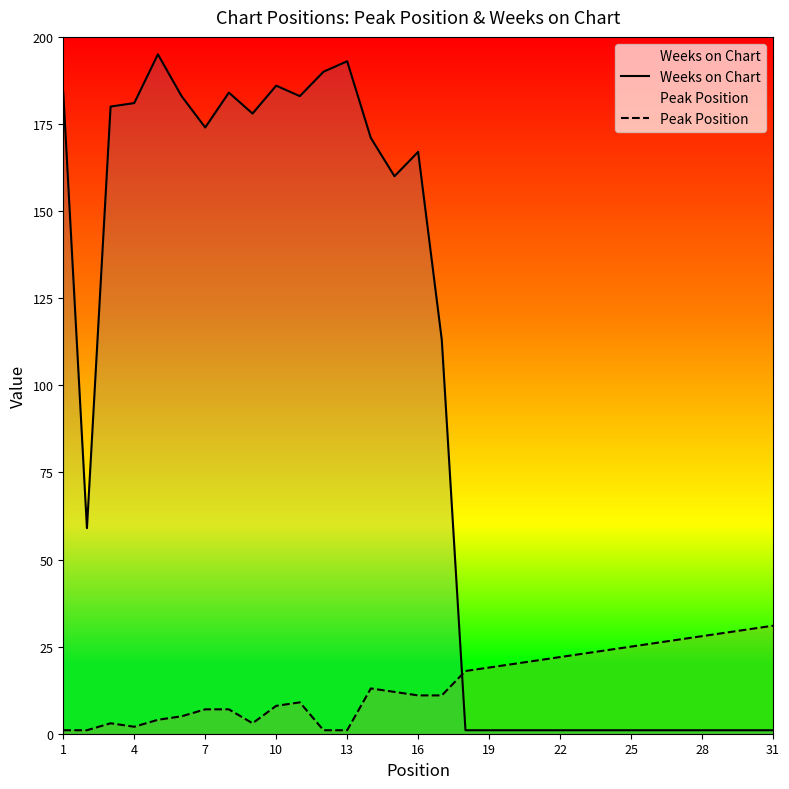

Rank the series by their average value, from highest to lowest.

Weeks on Chart, Peak Position